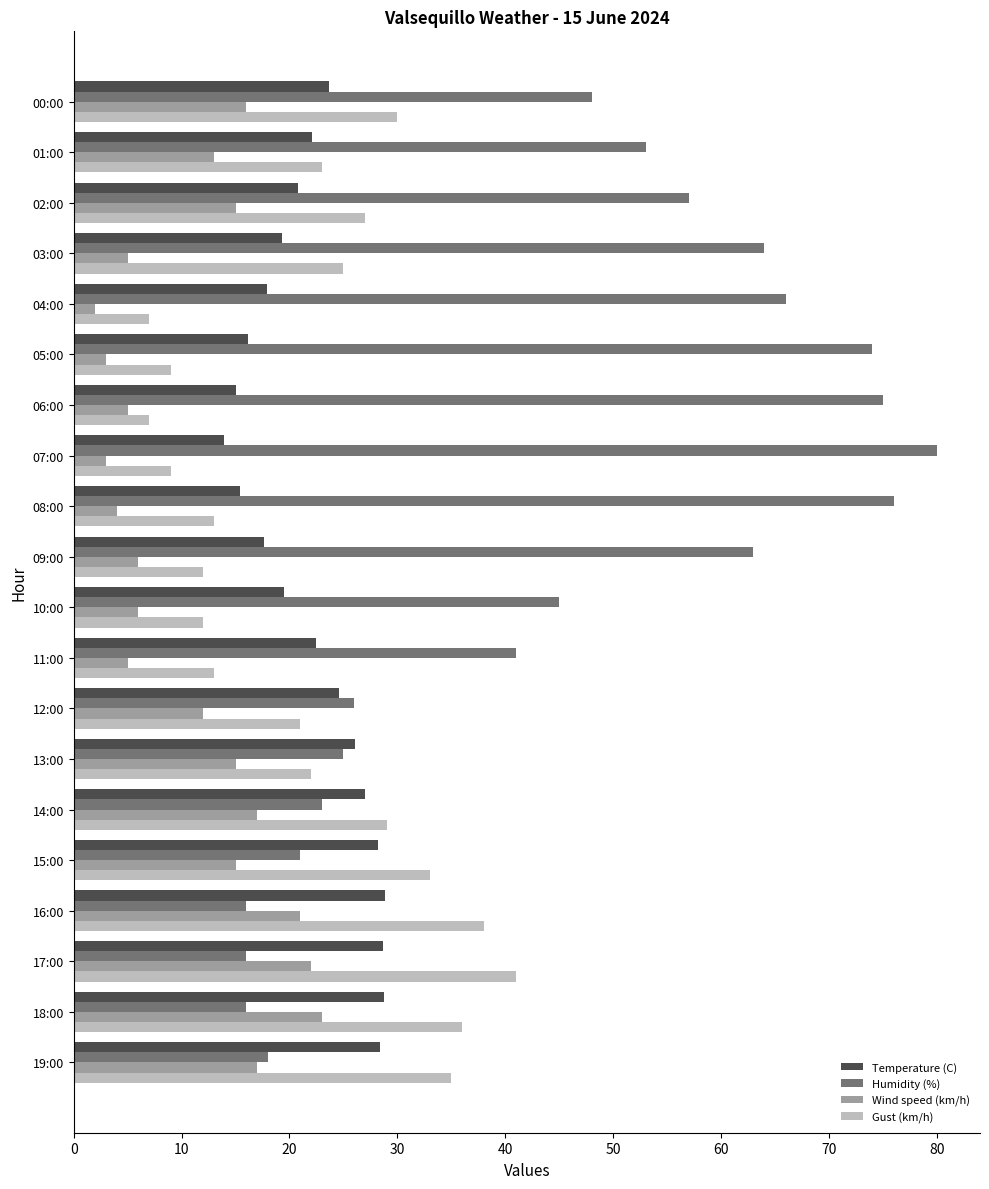

Which series has the largest total across all categories?

Humidity (%)